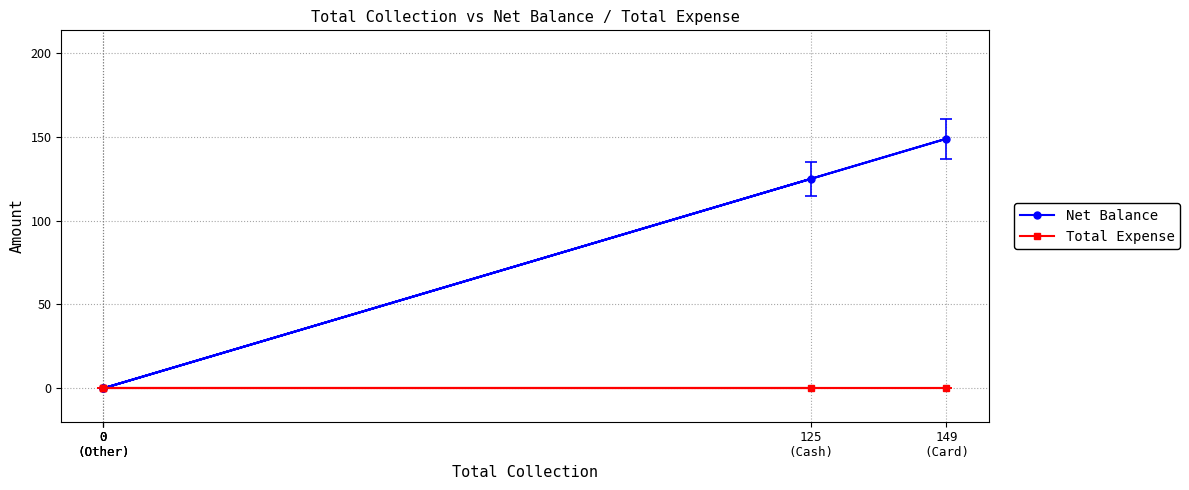

Which series has the widest spread of values?

Net Balance